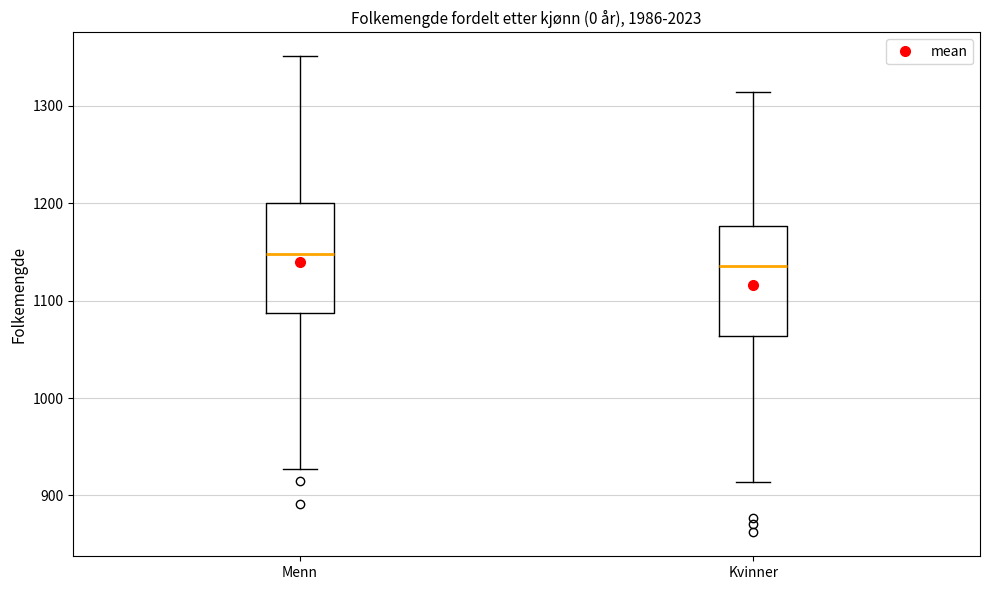

Reading left to right, transcribe this box plot: for each box, give where its median line is, the range the box spans, and where its two whiskers end, as read against the y-axis. The values are not printed on the chart, so give them approximately, as read against the axis.

Menn: median 1150, box 1090 to 1200, whiskers 930 to 1350
Kvinner: median 1140, box 1060 to 1180, whiskers 910 to 1310